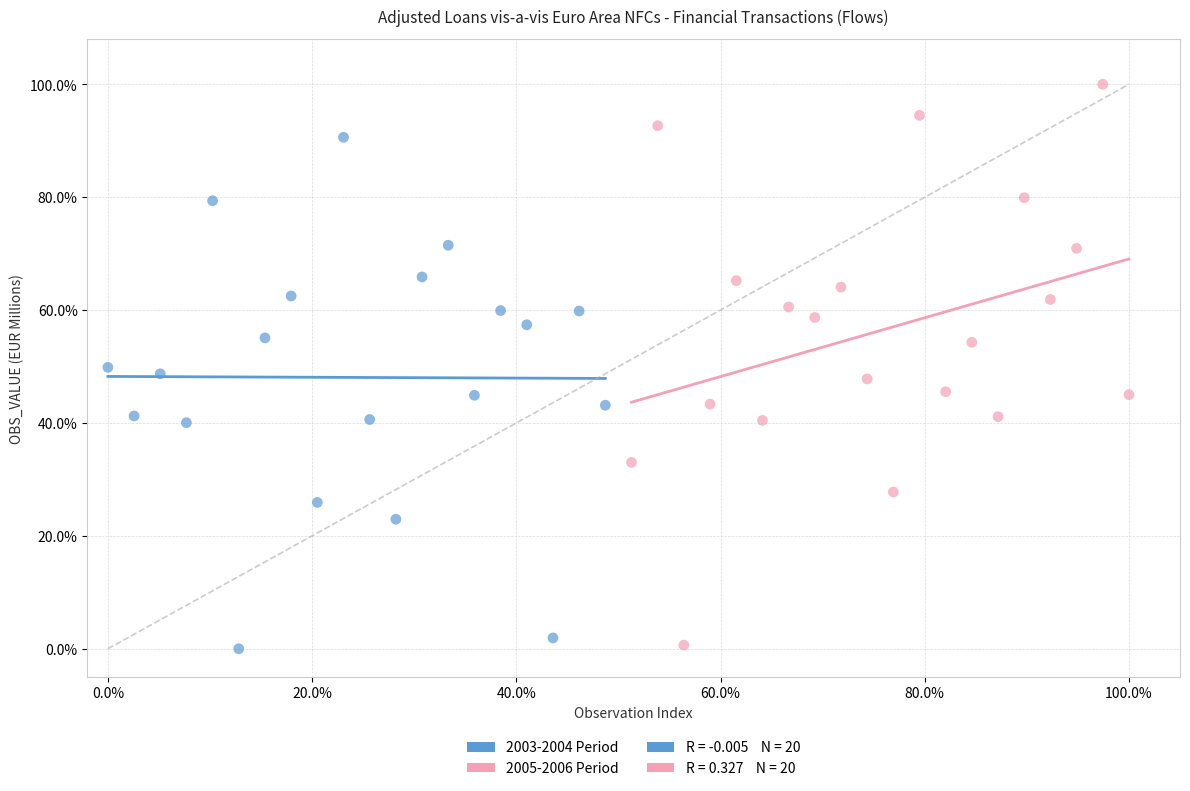

Which series contains the highest Y value?

2005-2006 Period